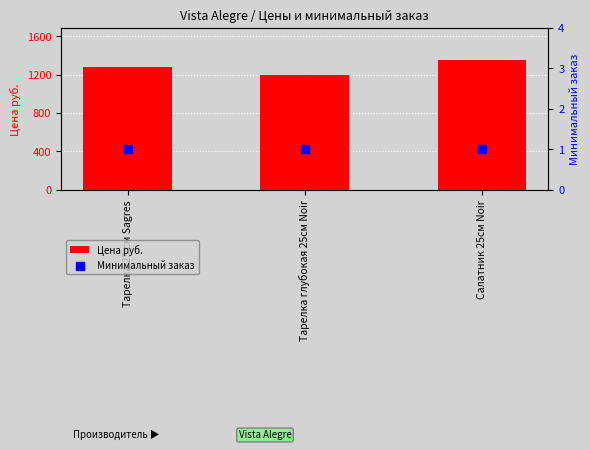

Which series contains the lowest Y value?

Минимальный заказ